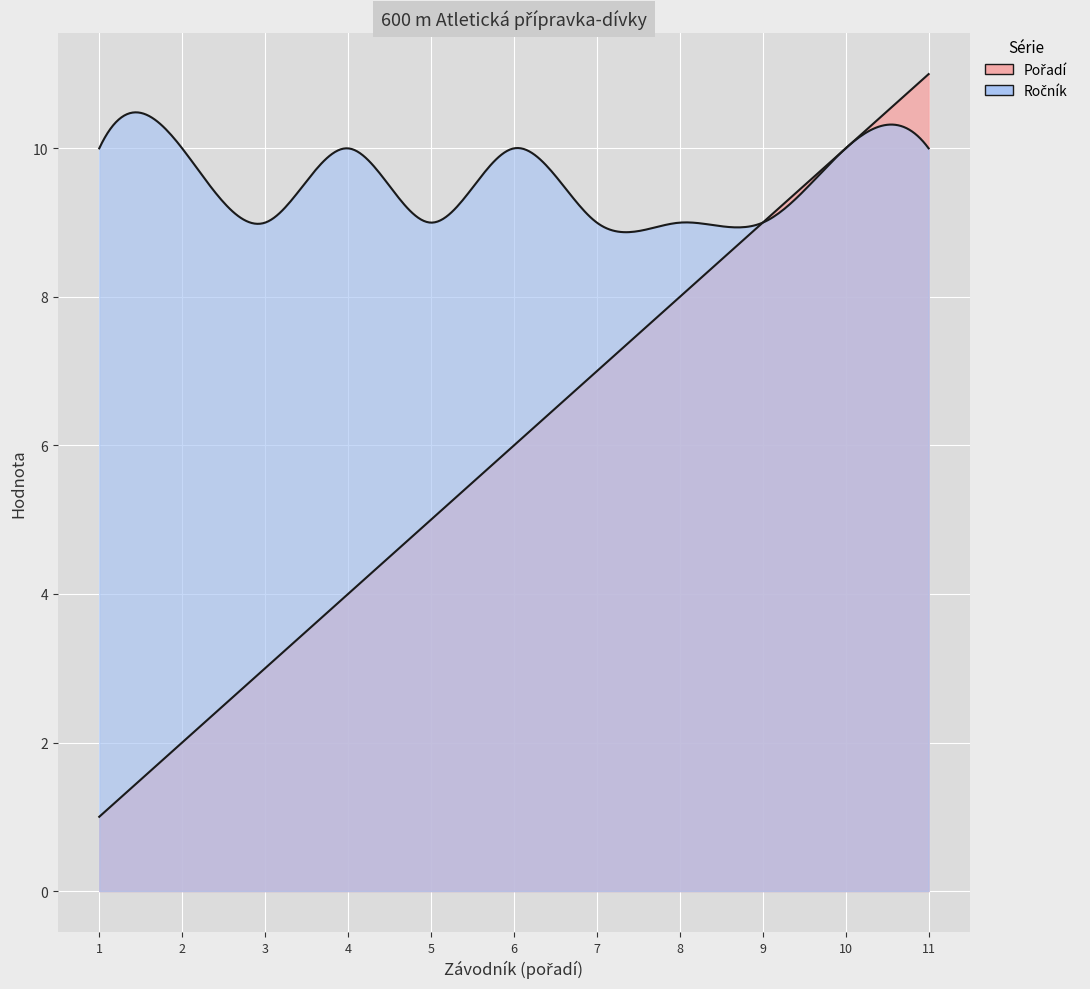

In Ročník, how many points are higher than both neighbors (excluding endpoints)?

2